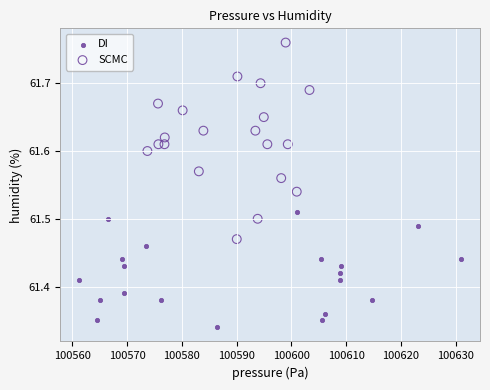

Which series has the largest Y range (max minus min)?

SCMC